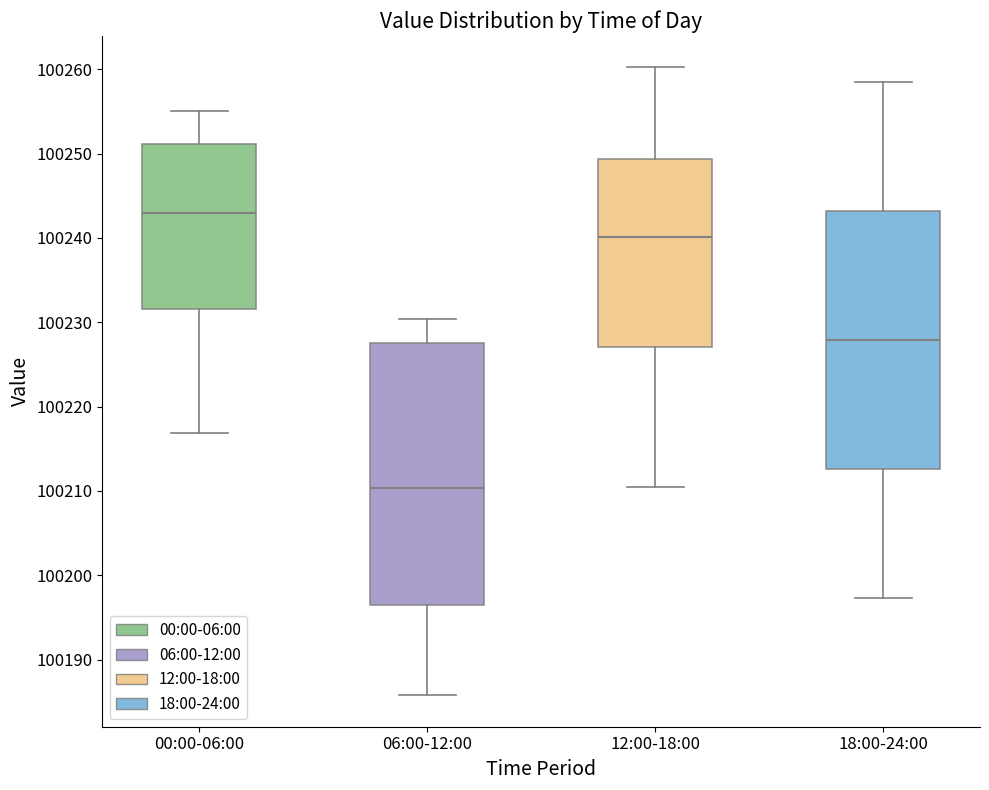

Which box has the highest median line?

00:00-06:00